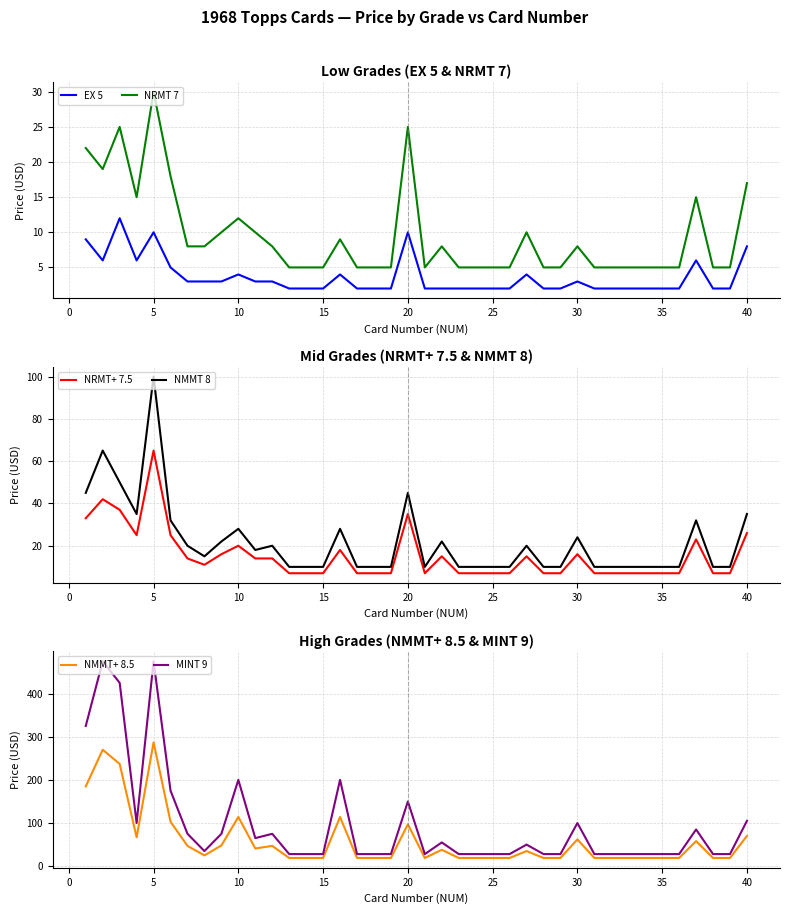

How many lines are shown in the chart?

6